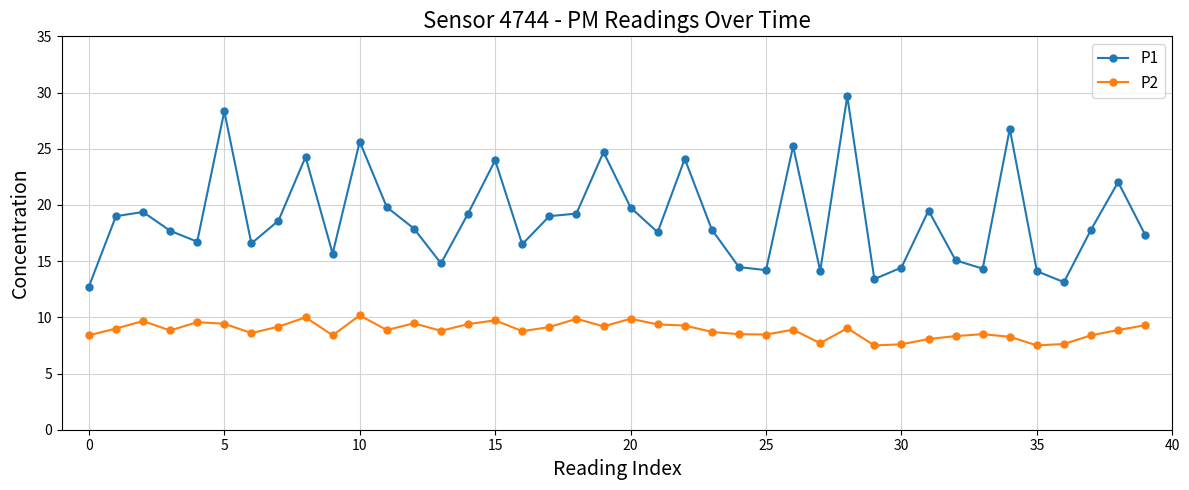

What is the maximum value for P2?

10.2